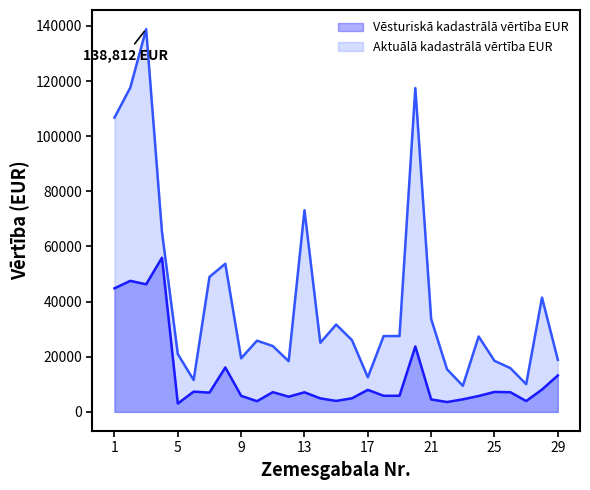

Reading right to left, what are all the values shown in this chart?

Vēsturiskā kadastrālā vērtība EUR: 29=13227.0	28=8107.5	27=3928.6	26=7145.7	25=7238.1	24=5774.0	23=4556.0	22=3579.9	21=4527.6	20=23722.1	19=5846.6	18=5846.6	17=7988.0	16=4941.6	15=3981.2	14=4900.4	13=7107.2	12=5515.1	11=7162.7	10=3875.9	9=5830.9	8=16118.3	7=6990.6	6=7350.6	5=3029.3	4=55918.9	3=46271.8	2=47523.9	1=44820.5
Aktuālā kadastrālā vērtība EUR: 29=18897.0	28=41457.0	27=10047.0	26=15881.0	25=18514.0	24=27351.0	23=9452.0	22=15484.0	21=33692.0	20=117435.0	19=27505.0	18=27505.0	17=12551.0	16=26012.0	15=31673.0	14=25071.0	13=73156.0	12=18385.0	11=23878.0	10=25842.0	9=19438.0	8=53732.0	7=48968.0	6=11550.0	5=20975.0	4=65238.0	3=138812.0	2=117621.0	1=106715.0